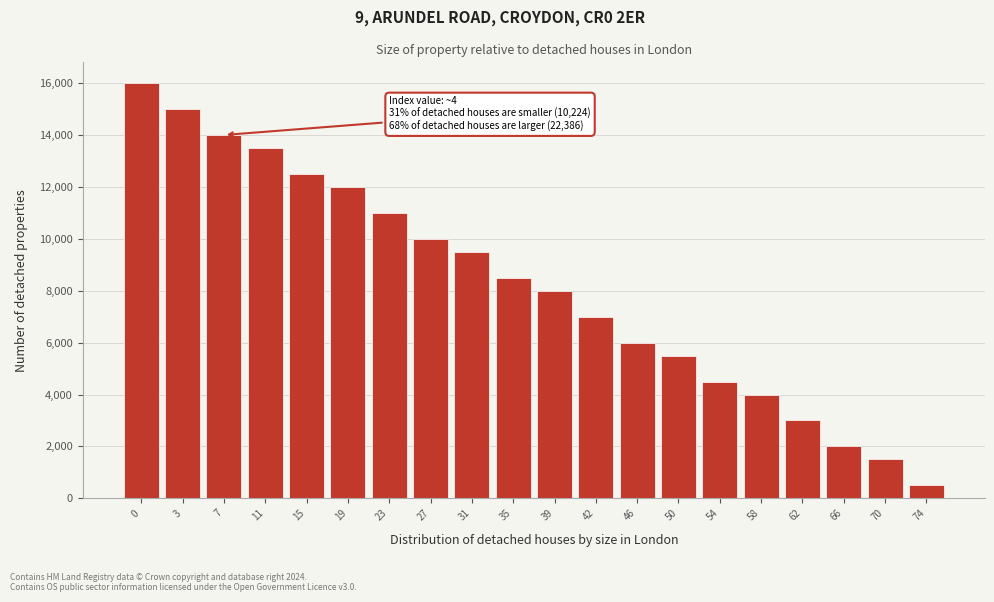

Reading left to right, what are all the values shown in this chart?

0=16000	3=15000	7=14000	11=13500	15=12500	19=12000	23=11000	27=10000	31=9500	35=8500	39=8000	42=7000	46=6000	50=5500	54=4500	58=4000	62=3000	66=2000	70=1500	74=500